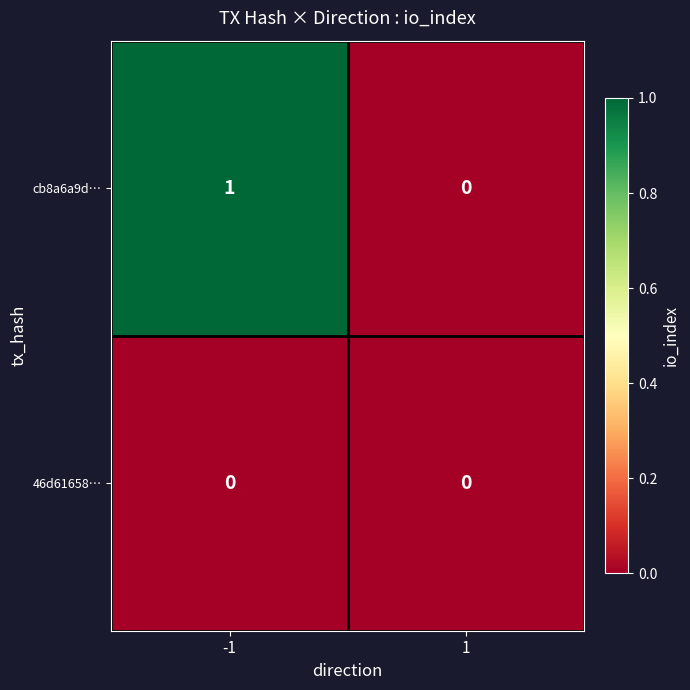

List the series in order of their peak value, lowest first.

46d61658…, cb8a6a9d…